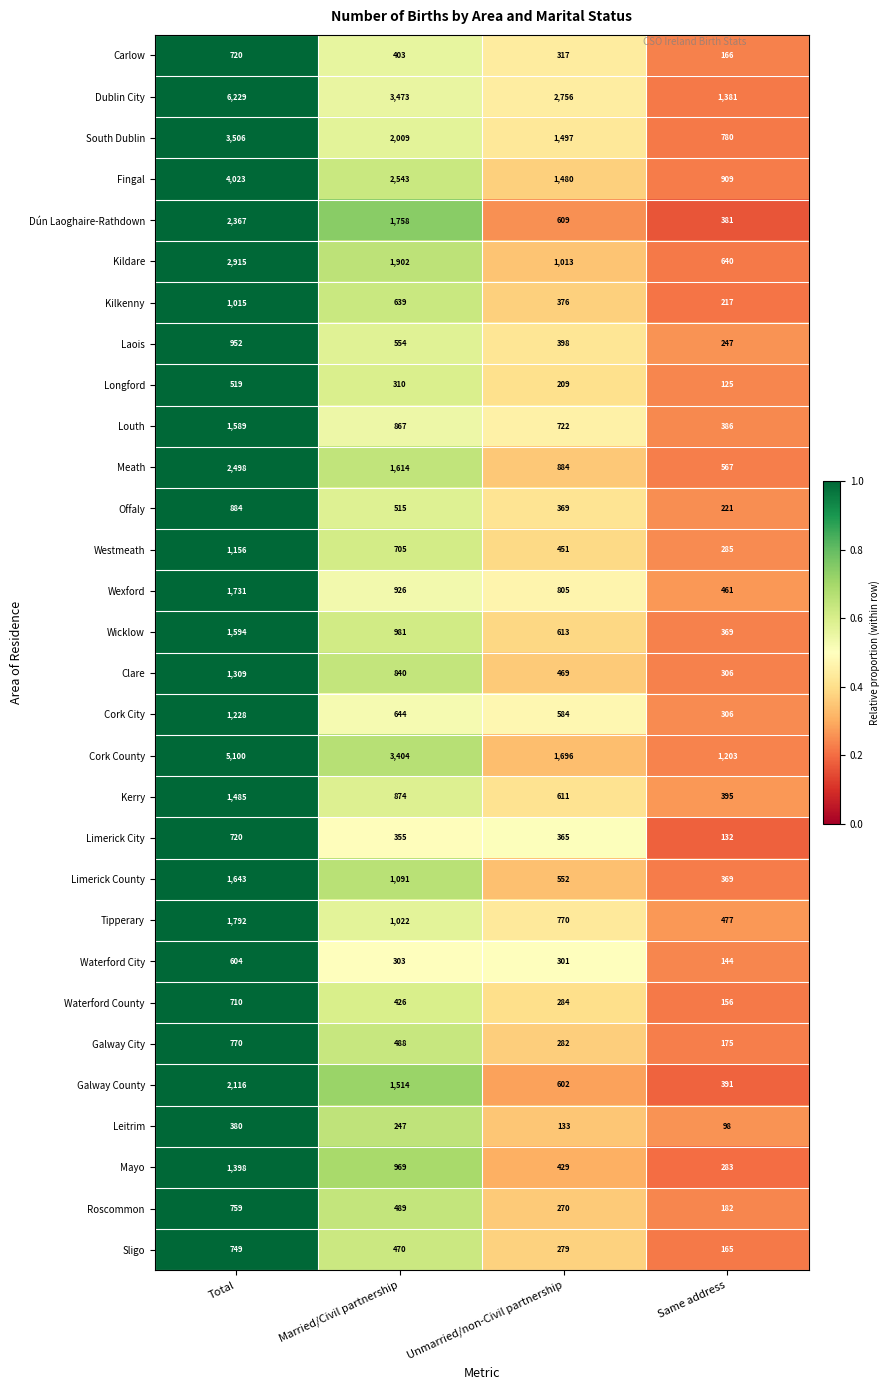

The Leitrim series shows 123 at Married/Civil partnership. True or false?

False